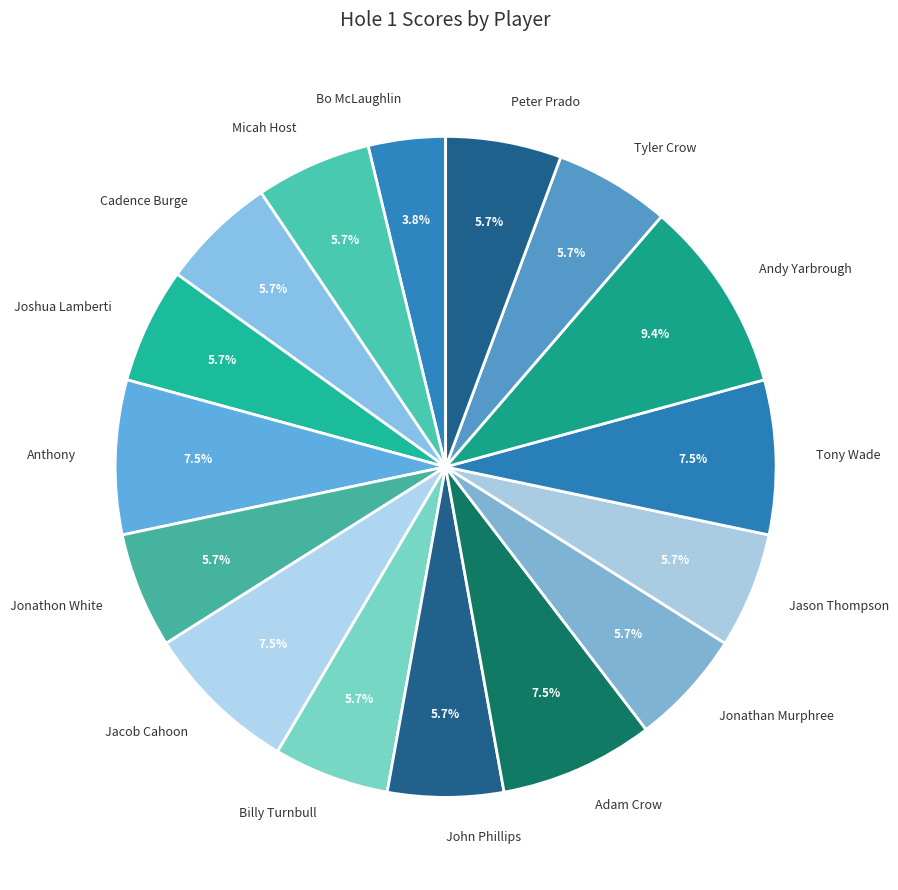

What is the ratio of the value at Jason Thompson to the value at Jonathon White?

1.0